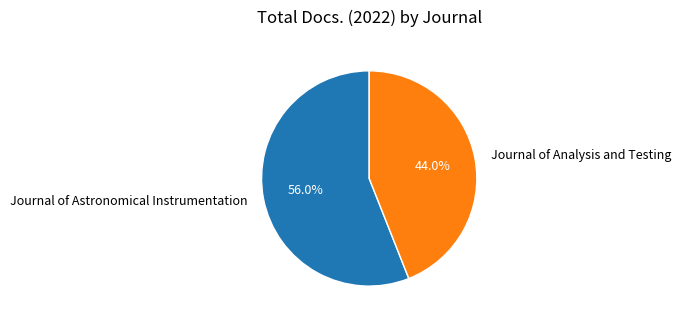

Between Journal of Analysis and Testing and Journal of Astronomical Instrumentation, which is larger?

Journal of Astronomical Instrumentation